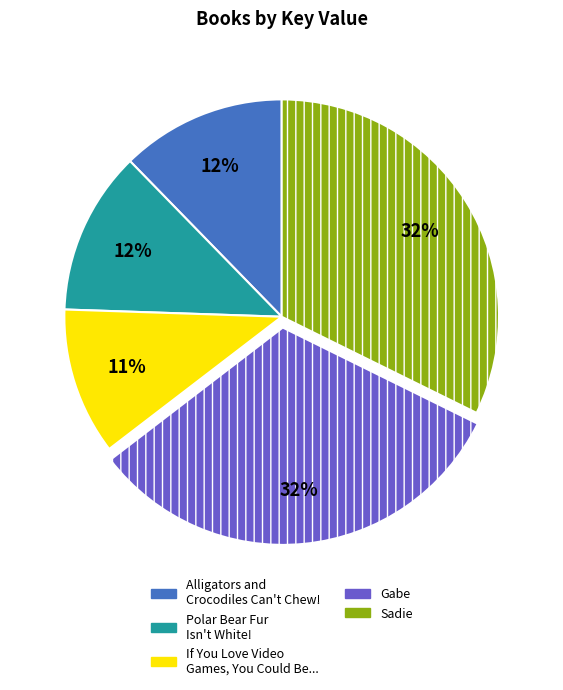

Is there any slice that represents more than half of the pie?

No